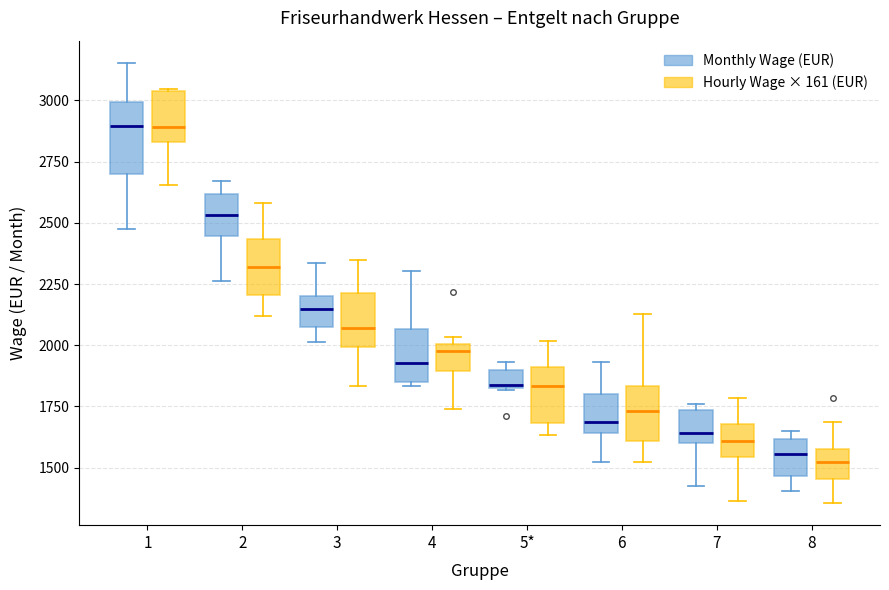

Which box is the tallest, from its lower edge to its upper edge?

1 (Monthly Wage (EUR))